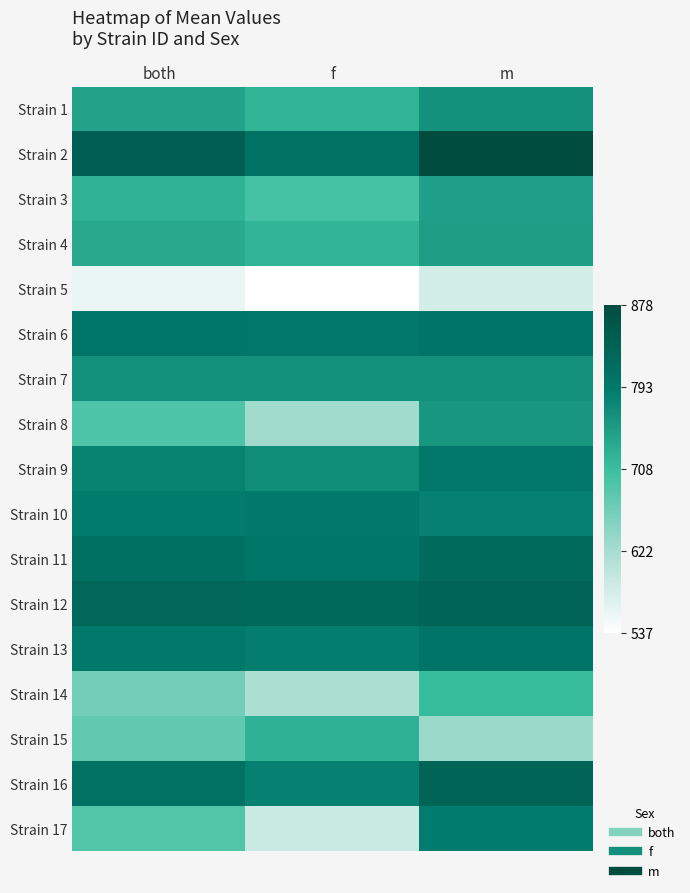

What is the total value across all series at m?

13026.6